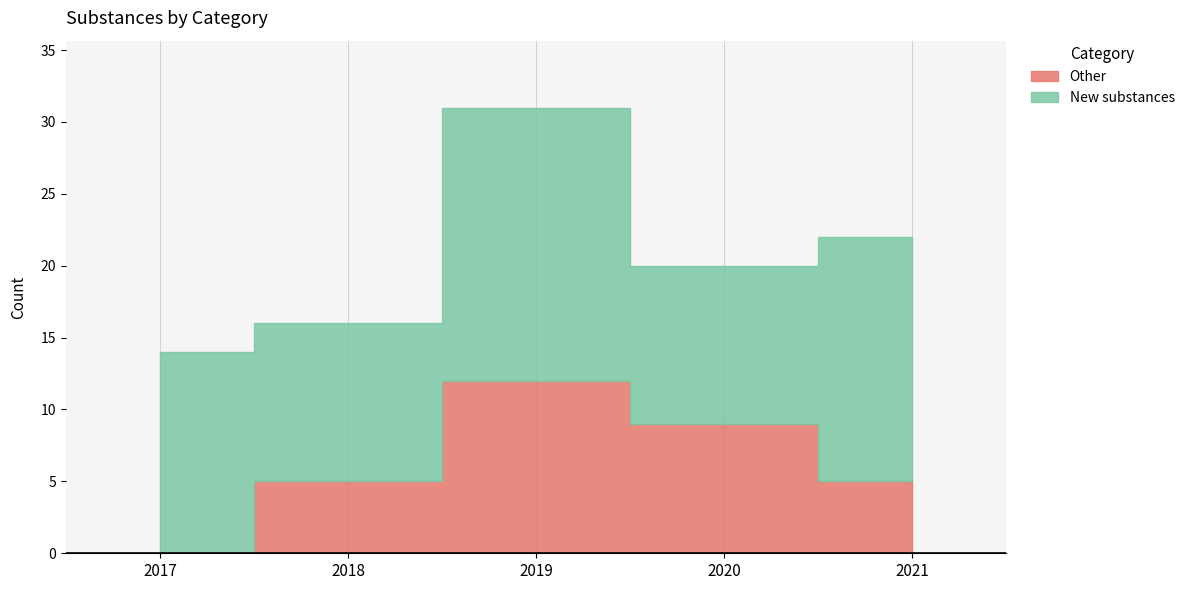

Which series changed the most between 2017 and 2021?

Other